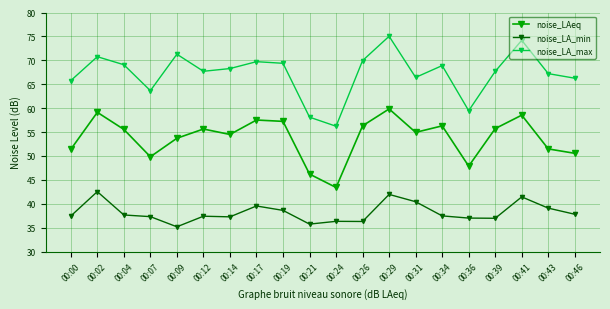

True or false: noise_LA_max has a value of 79.3 at 00:21.

False